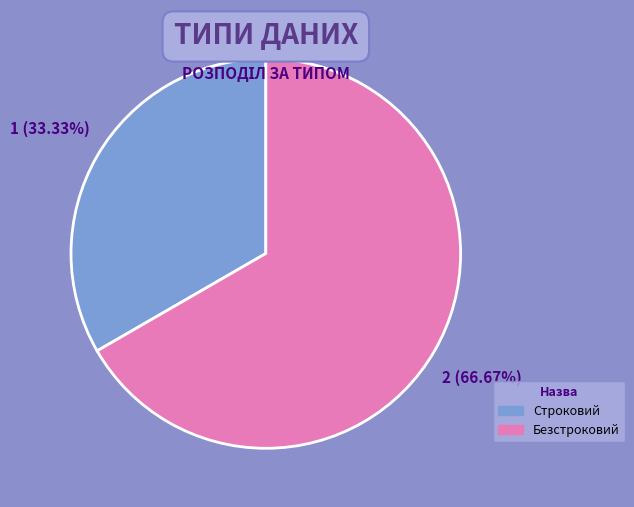

Rank the categories by value from lowest to highest.

Строковий, Безстроковий